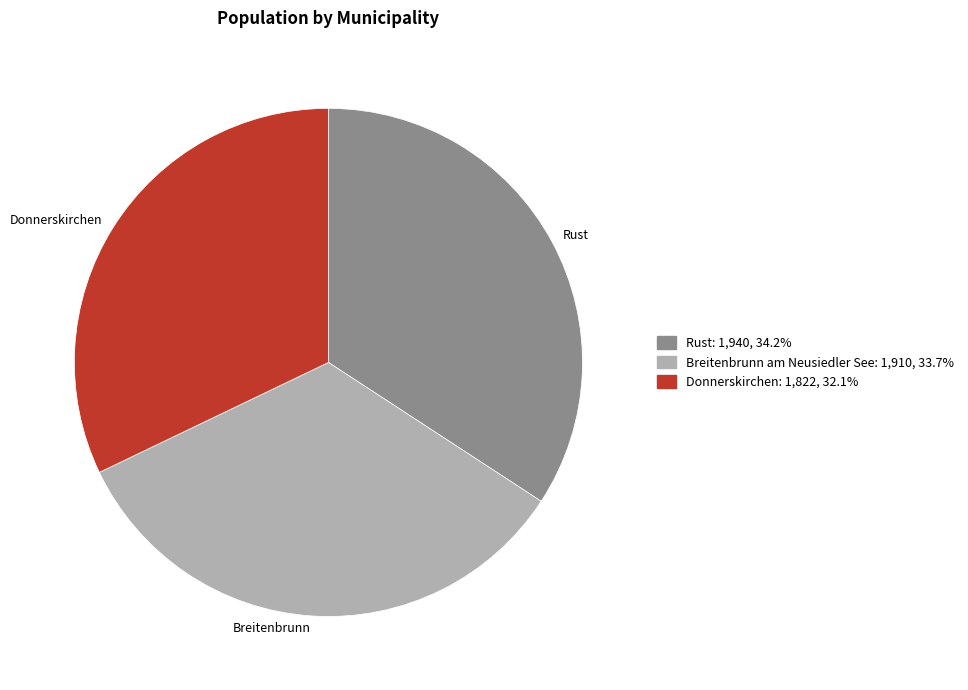

True or false: Breitenbrunn am Neusiedler See accounts for 34% of the total.

True